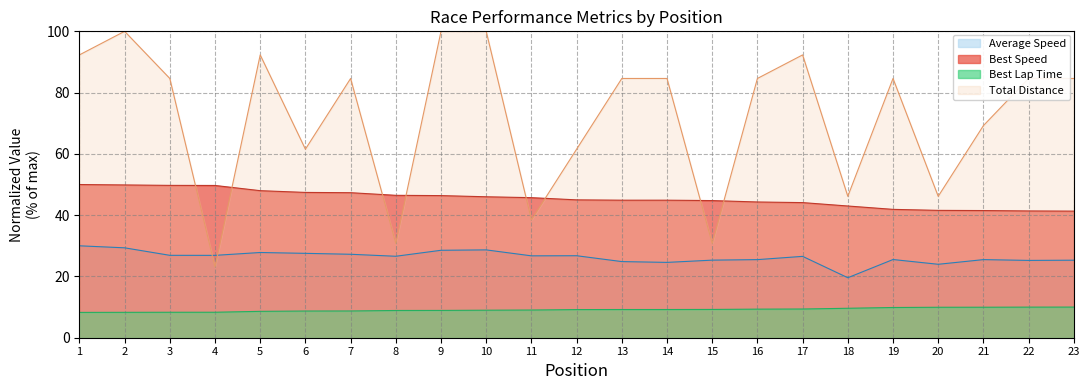

Which series changed the most between 17 and 18?

Total Distance